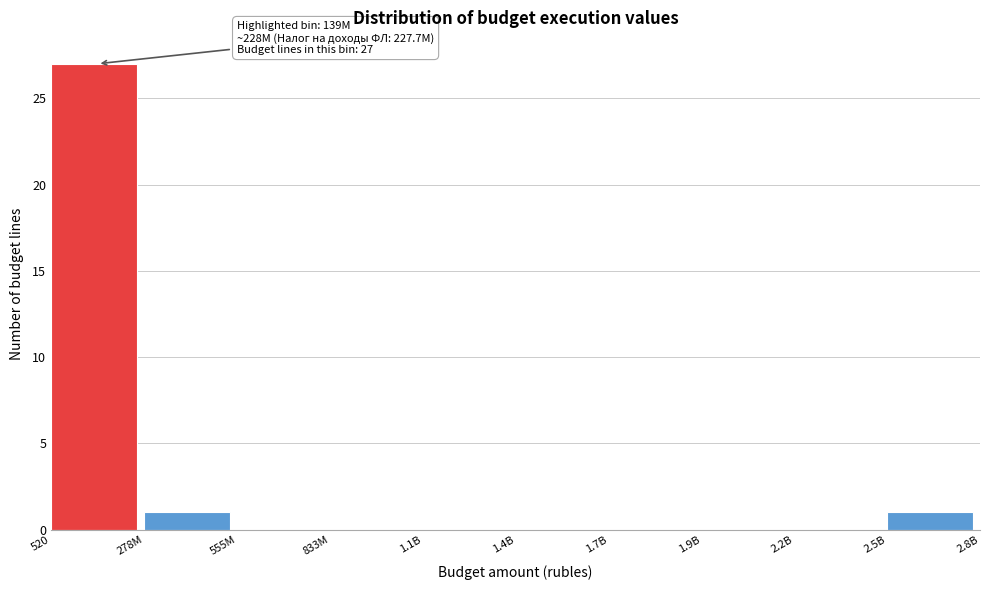

Reading left to right, list all the values displayed in this chart.

520=27	278M=1	555M=0	833M=0	1.1B=0	1.4B=0	1.7B=0	1.9B=0	2.2B=0	2.5B=1